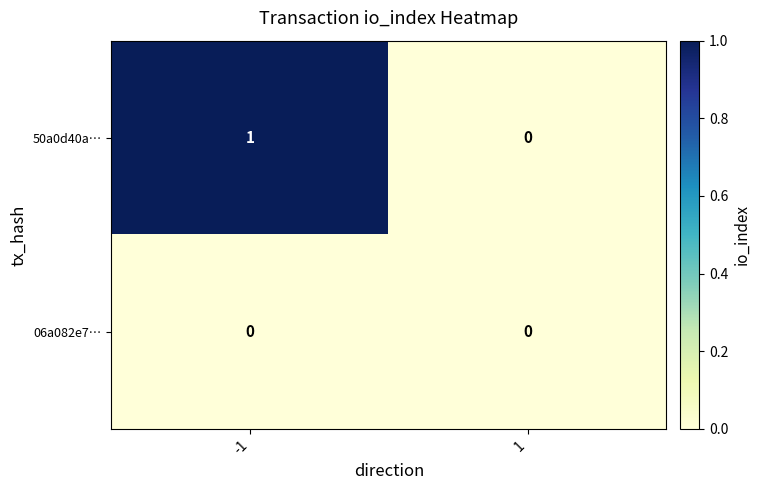

List the series in order of their peak value, lowest first.

06a082e7…, 50a0d40a…